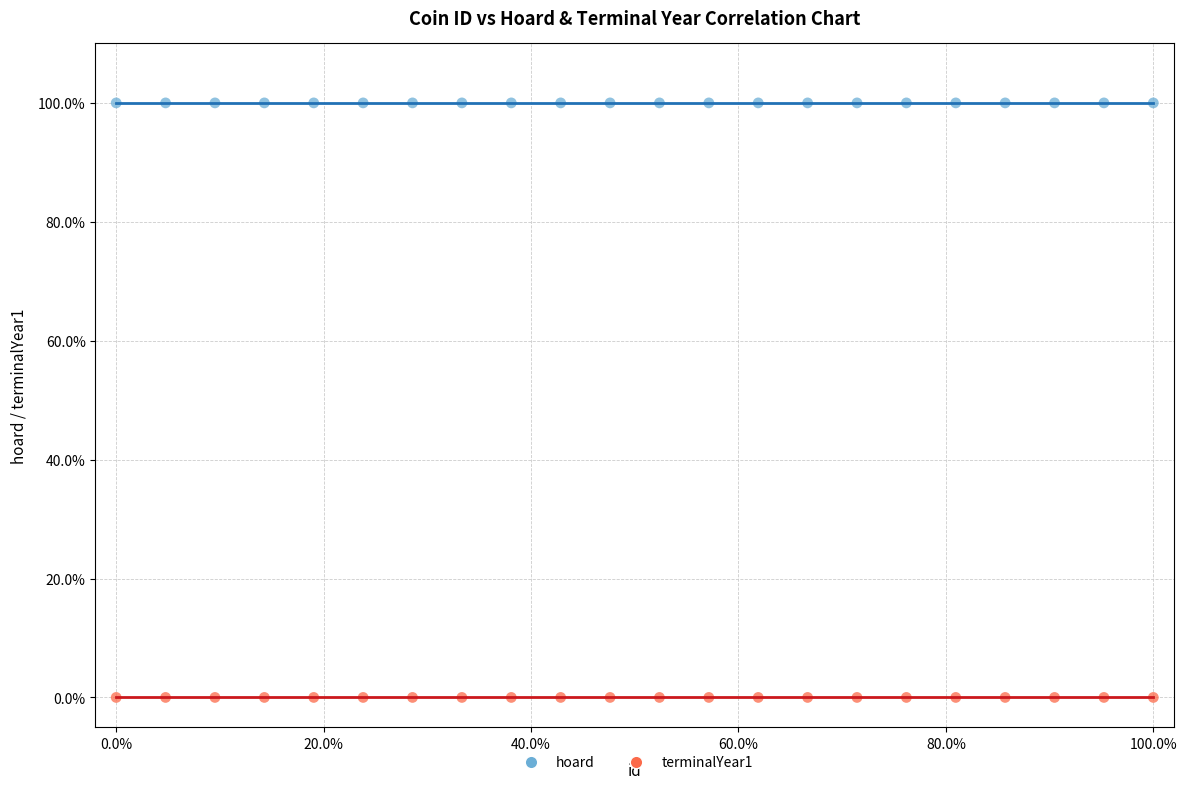

Which series reaches the maximum Y coordinate?

hoard